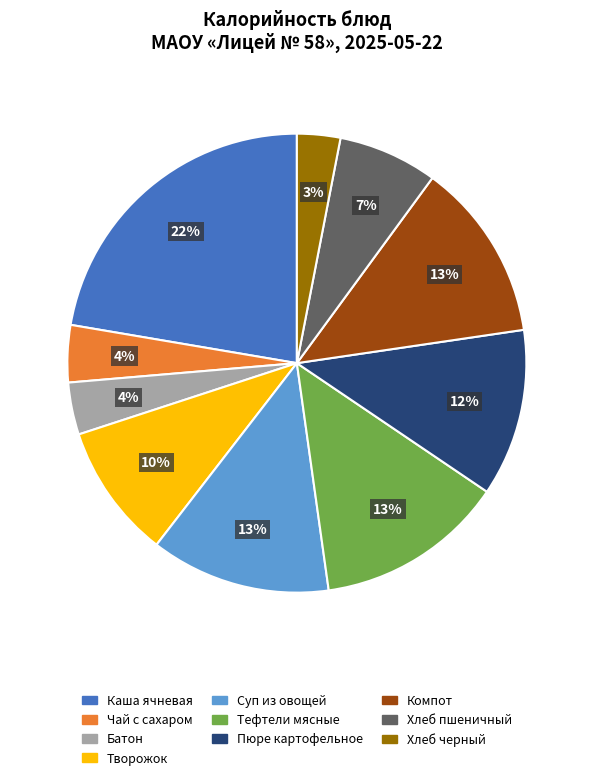

To the nearest percent, what is the average slice percentage?

10%